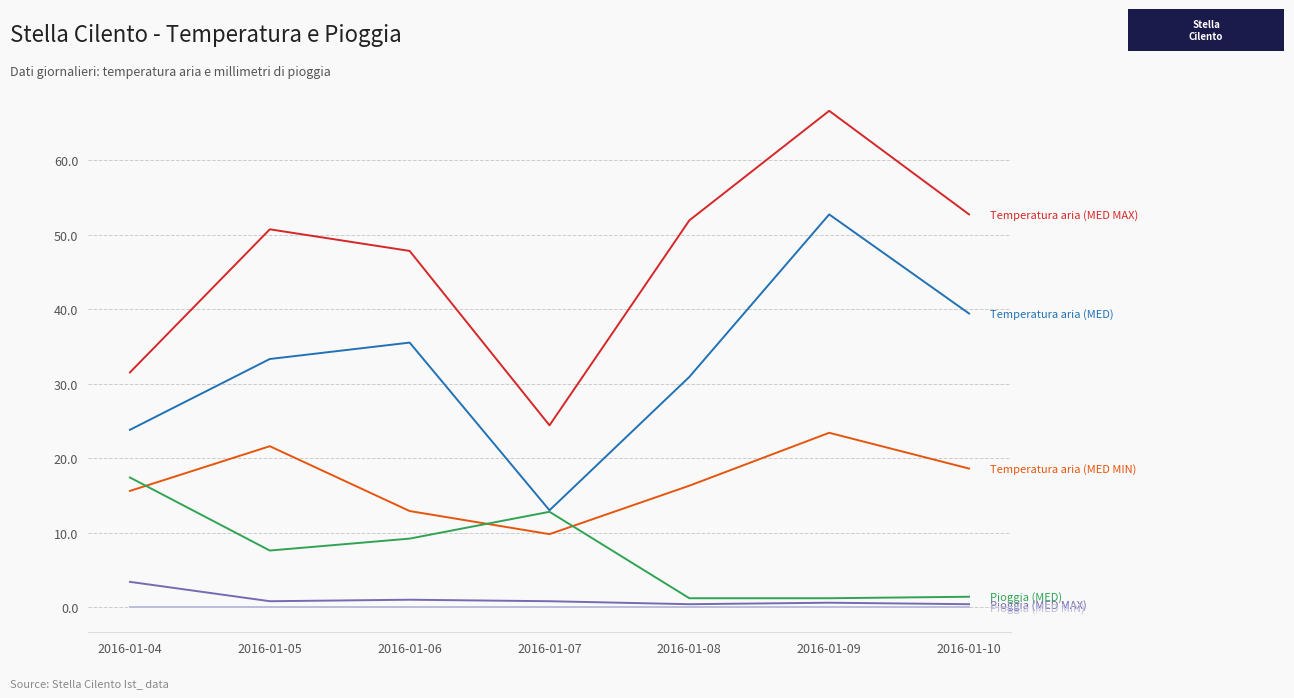

How many lines are shown in the chart?

6